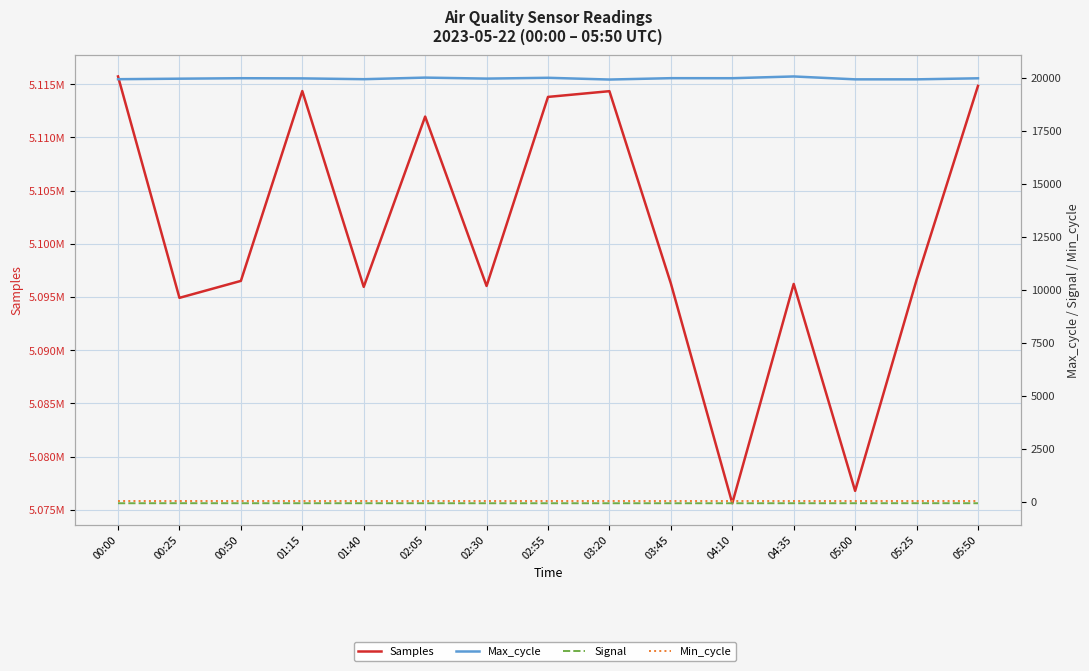

Reading left to right, what are all the values shown in this chart?

Samples: 00:00=5115722	00:25=5094920	00:50=5096512	01:15=5114352	01:40=5095950	02:05=5111953	02:30=5096035	02:55=5113800	03:20=5114339	03:45=5096273	04:10=5075620	04:35=5096225	05:00=5076781	05:25=5096599	05:50=5114834
Max_cycle: 00:00=19927	00:25=19951	00:50=19973	01:15=19965	01:40=19927	02:05=20002	02:30=19955	02:55=19993	03:20=19911	03:45=19975	04:10=19973	04:35=20056	05:00=19920	05:25=19920	05:50=19969
Signal: 00:00=-61	00:25=-59	00:50=-60	01:15=-60	01:40=-60	02:05=-60	02:30=-61	02:55=-61	03:20=-61	03:45=-61	04:10=-61	04:35=-60	05:00=-60	05:25=-59	05:50=-60
Min_cycle: 00:00=28	00:25=28	00:50=28	01:15=28	01:40=28	02:05=28	02:30=28	02:55=28	03:20=28	03:45=28	04:10=28	04:35=28	05:00=28	05:25=28	05:50=28